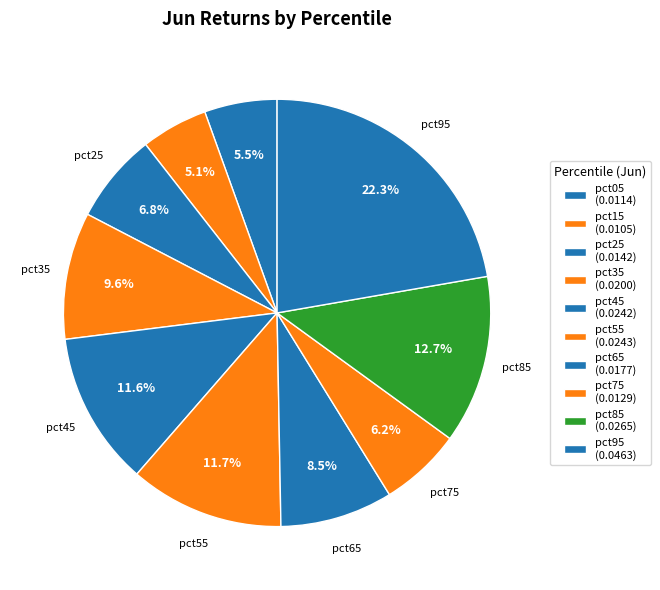

What percentage is the pct95 slice, to the nearest percent?

22%